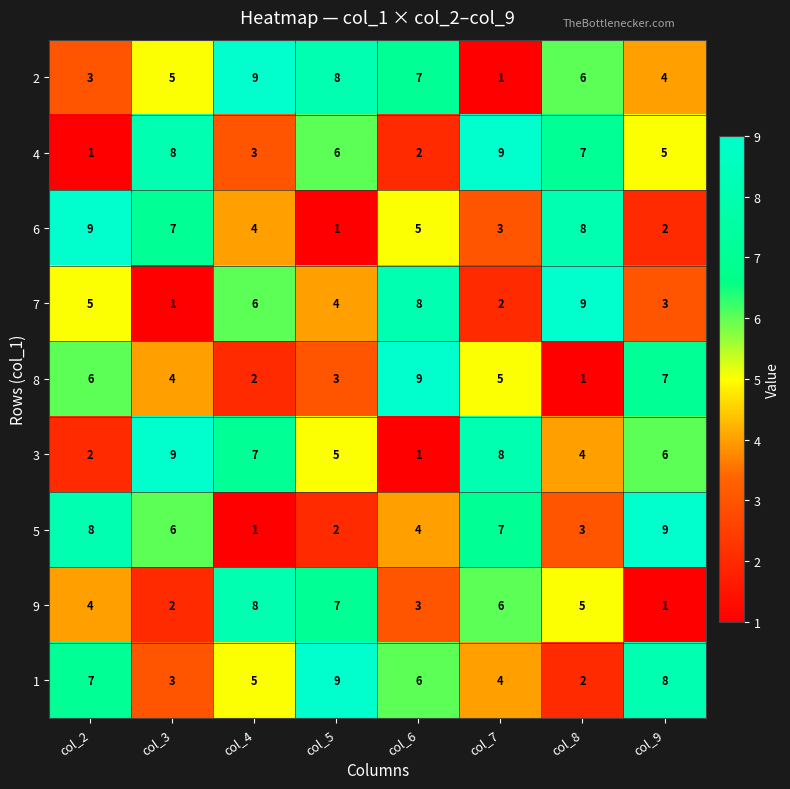

Count the number of data series in this chart.

9